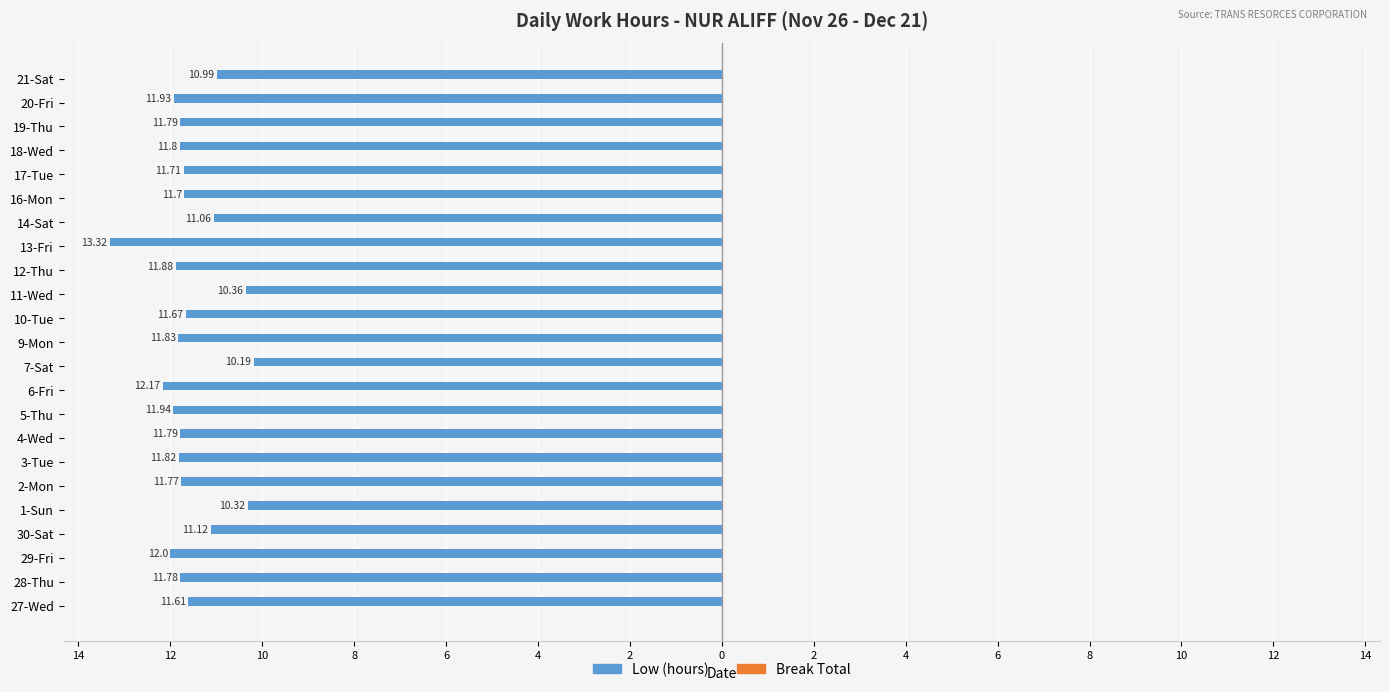

Are the bars horizontal?

Yes